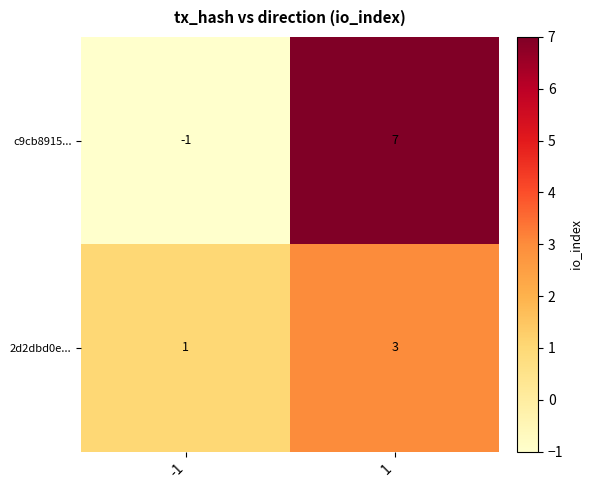

What is the approximate value of 2d2dbd0e... at 1?

3